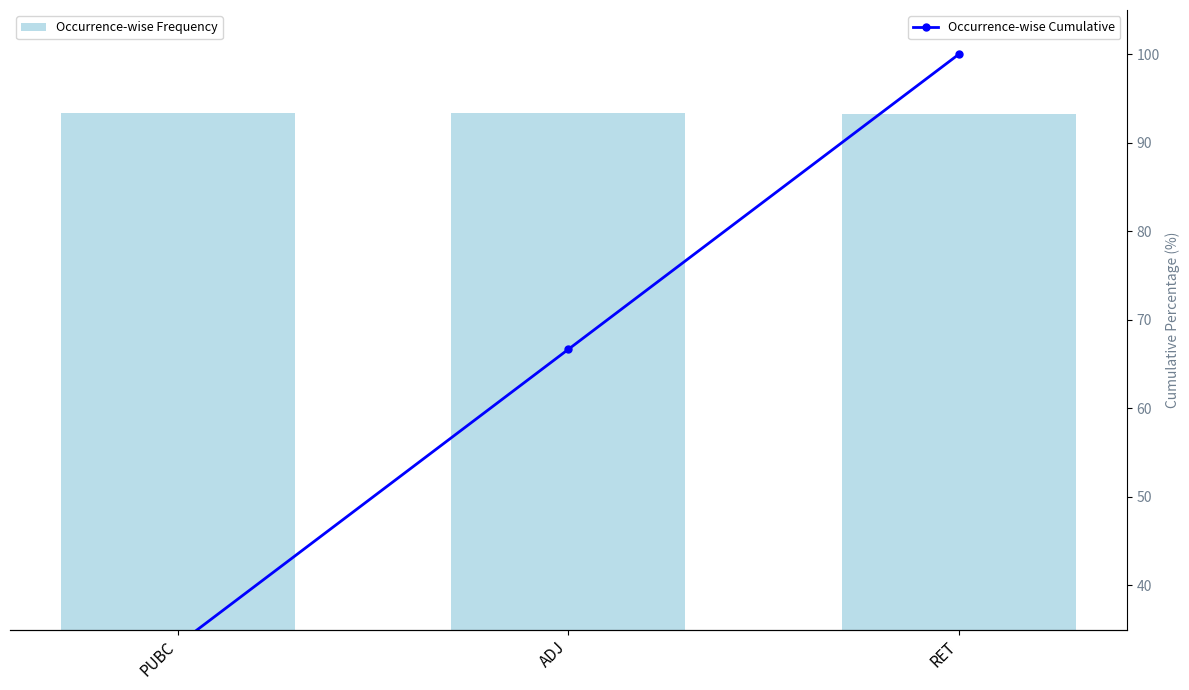

Reading left to right, transcribe all the data shown in this chart.

Occurrence-wise Frequency: 1701357859.0	1700846587.0	1700582915.0
Occurrence-wise Cumulative: 33.3	66.7	100.0